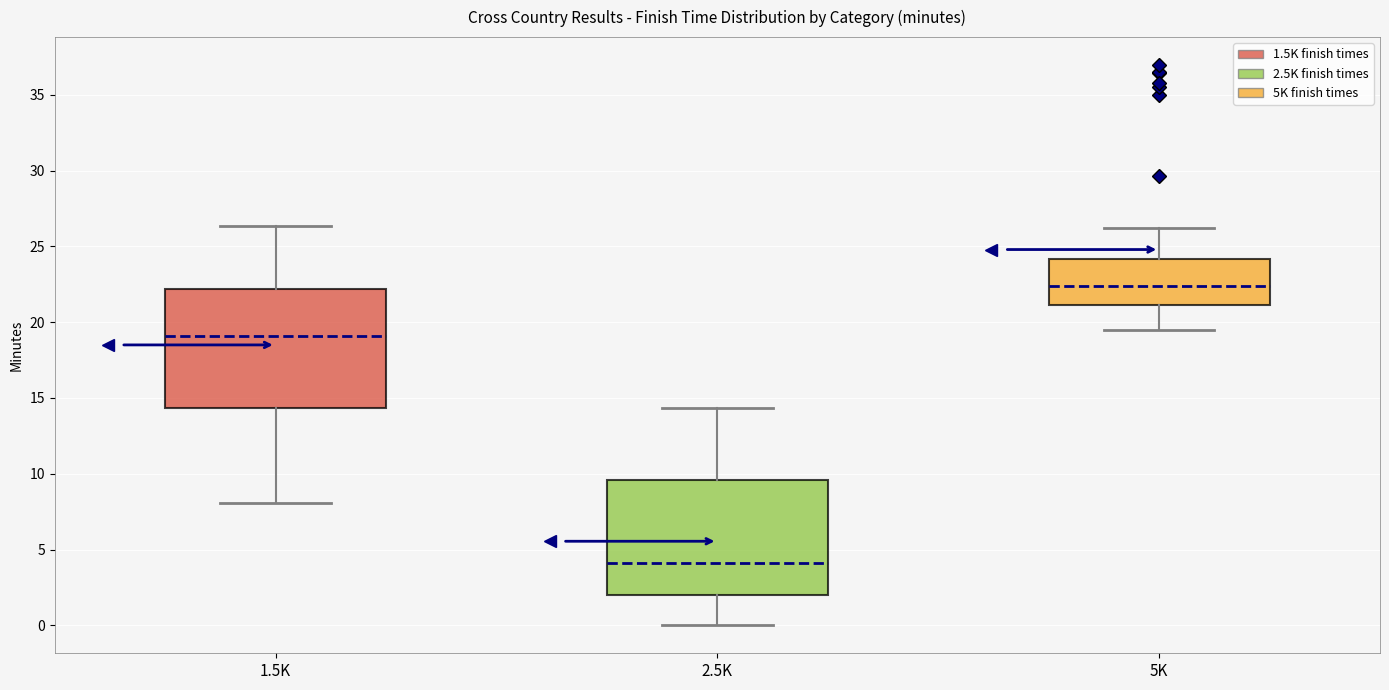

Reading left to right, transcribe this box plot: for each box, give where its median line is, the range the box spans, and where its two whiskers end, as read against the y-axis. The values are not printed on the chart, so give them approximately, as read against the axis.

1.5K: median 19.0, box 14.5 to 22.0, whiskers 8.0 to 26.5
2.5K: median 4.0, box 2.0 to 9.5, whiskers 0.0 to 14.5
5K: median 22.5, box 21.0 to 24.0, whiskers 19.5 to 26.0